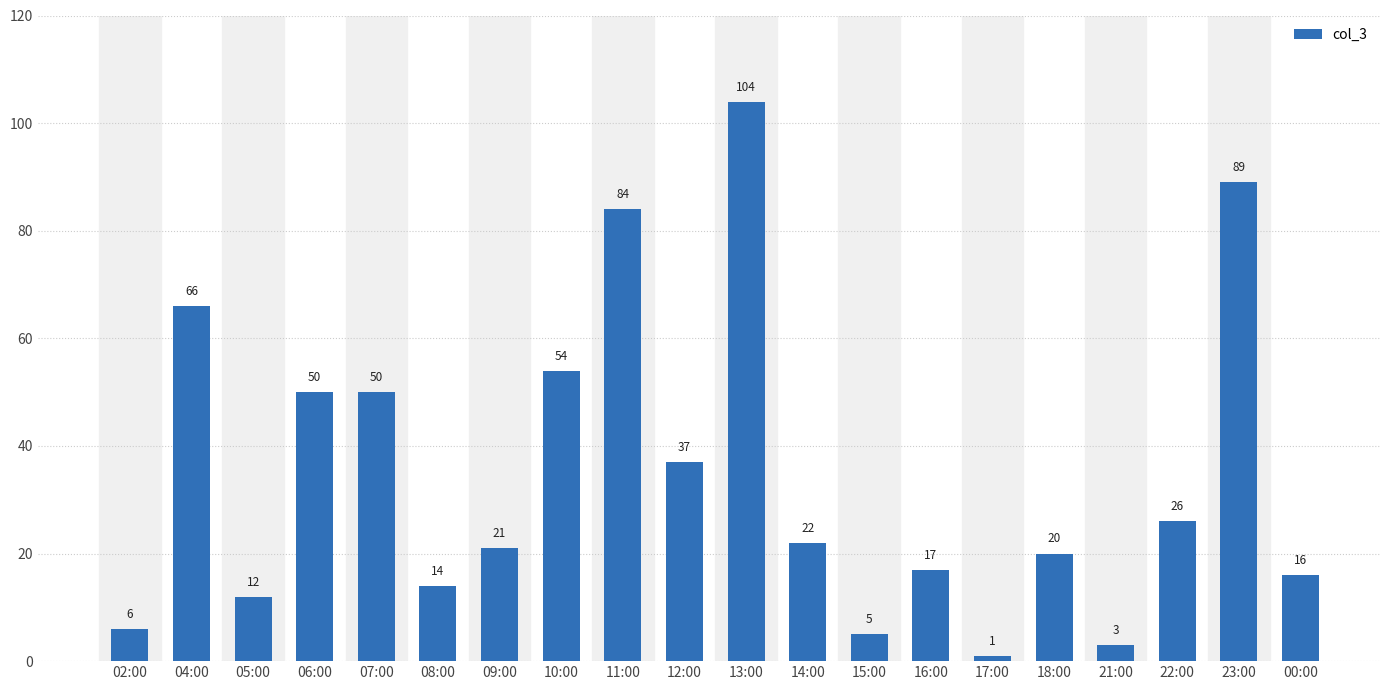

What position from the left is 09:00?

7